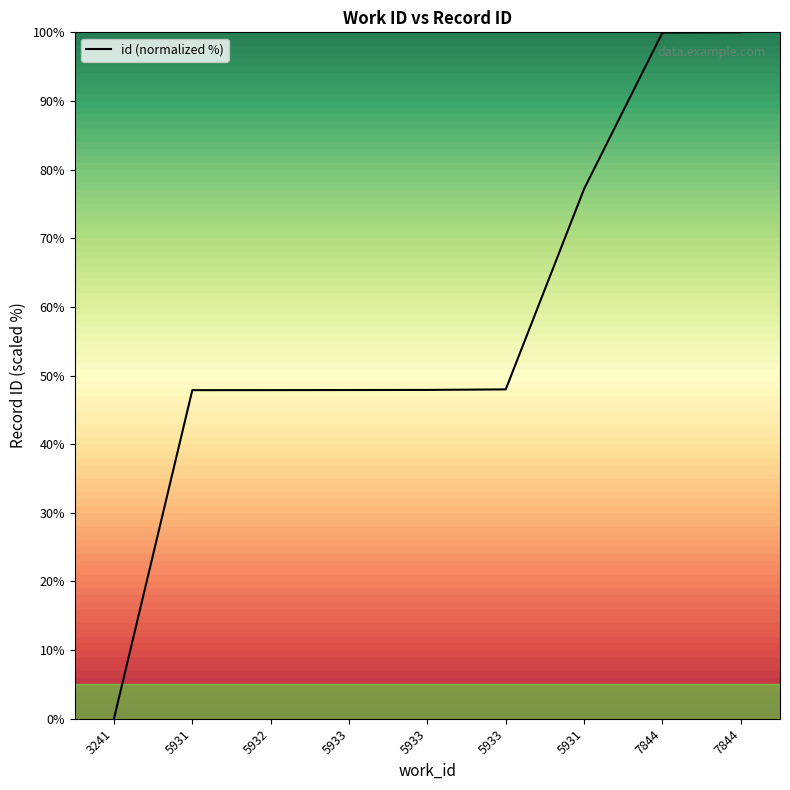

Which label corresponds to the largest value in the chart?

7844